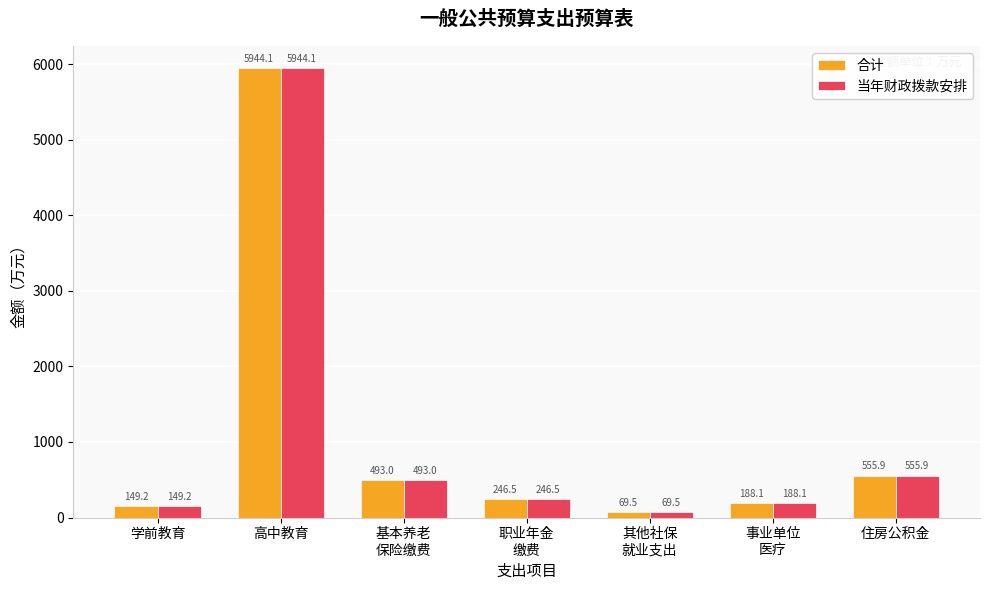

Which category has the highest value in the 当年财政拨款安排 series?

高中教育